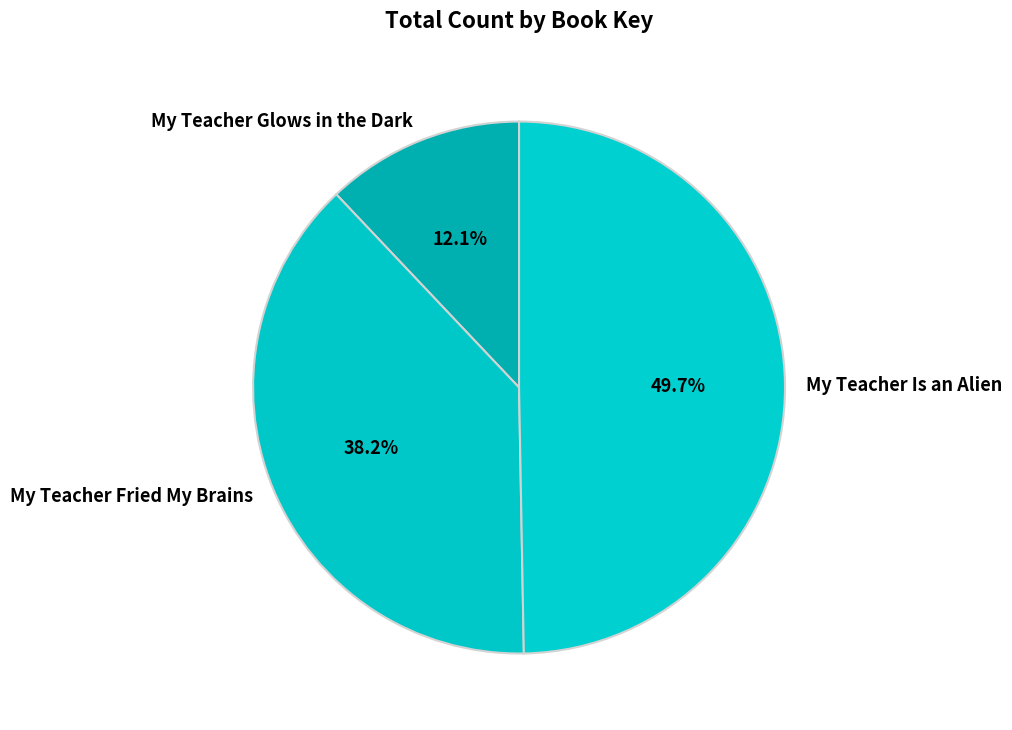

What percentage is the My Teacher Fried My Brains slice, to the nearest percent?

38%